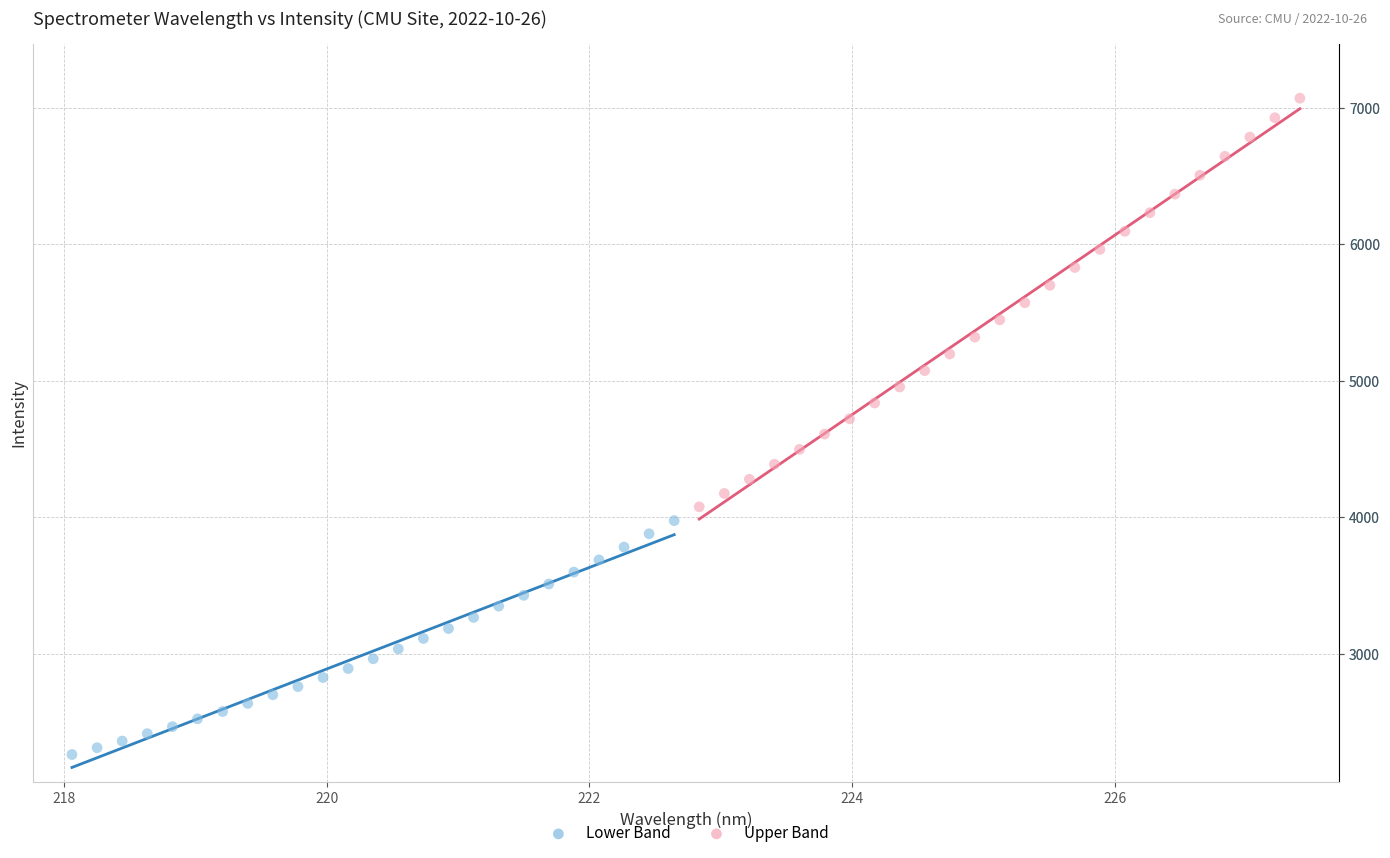

Which series has the largest Y range (max minus min)?

Upper Band